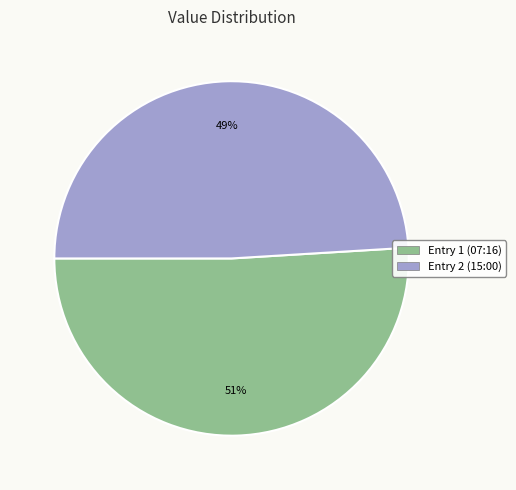

To the nearest percent, what is the average slice percentage?

50%